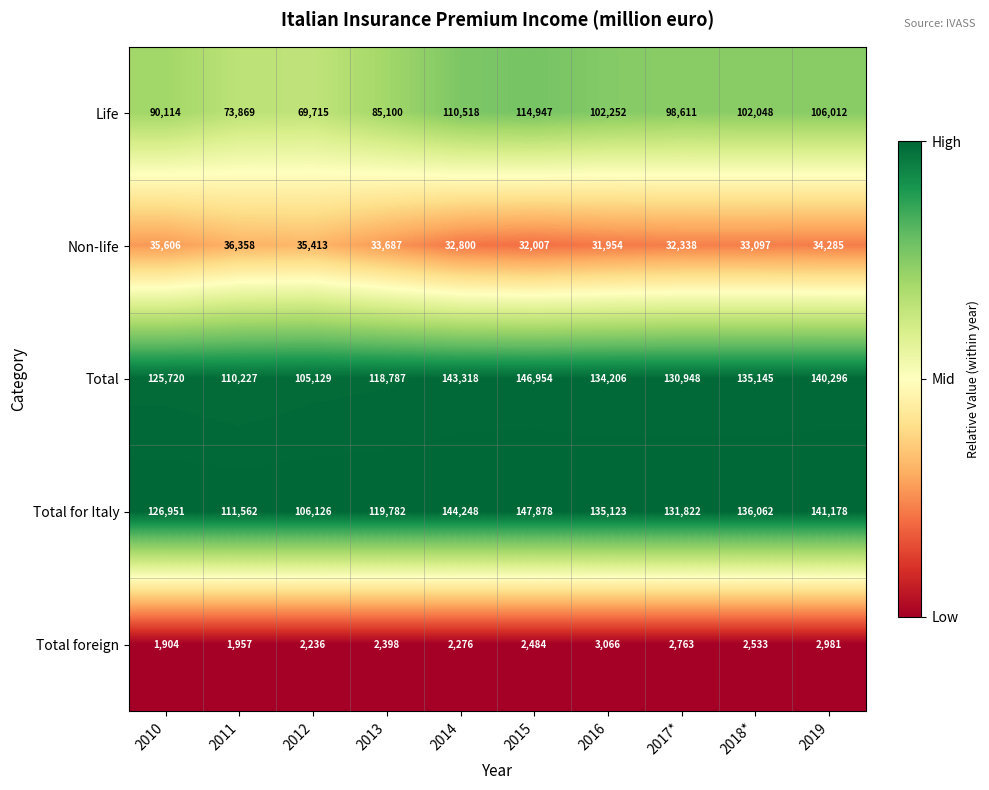

What is the total value across all series at 2017*?

396482